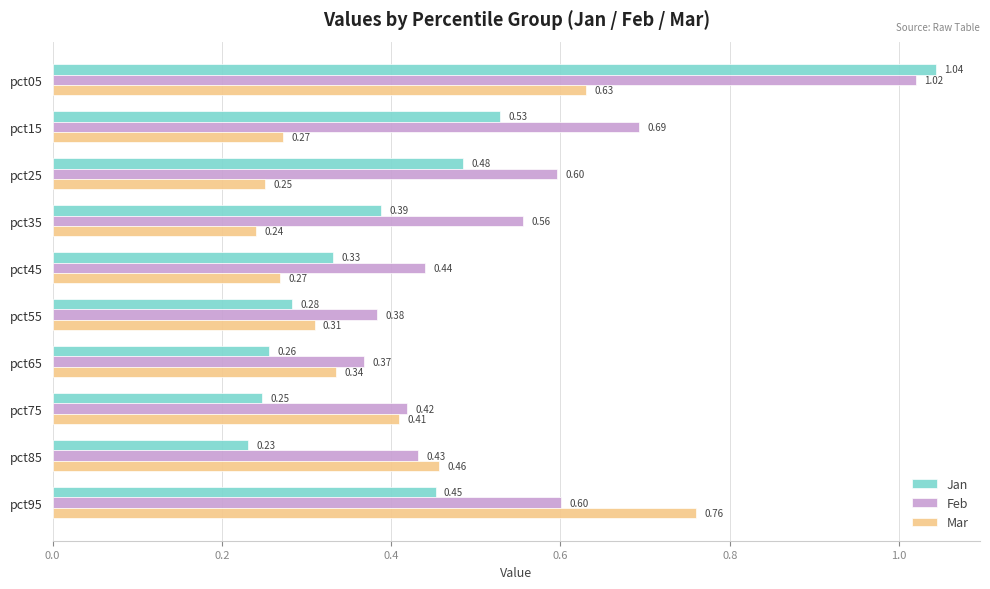

What is the difference between the Feb values at pct75 and pct05?

0.6